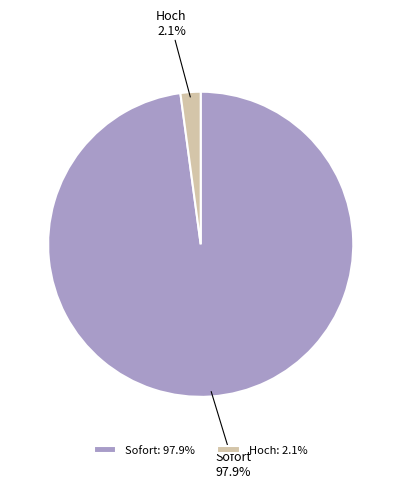

What percentage is the Hoch slice, to the nearest percent?

2%